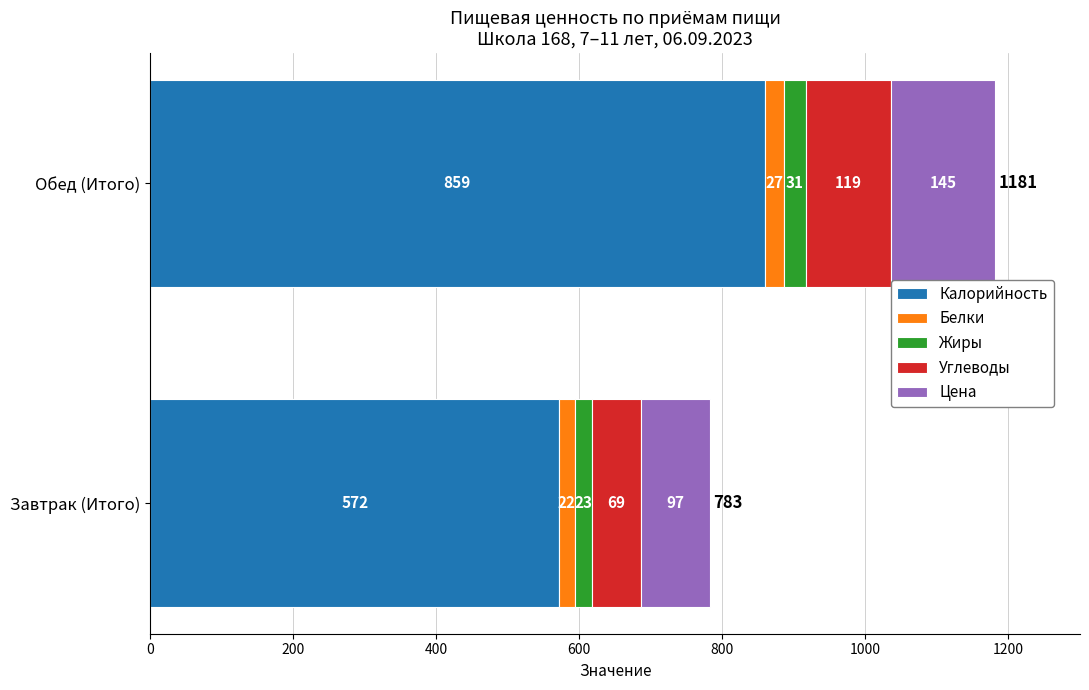

What is the total value across all series at Обед (Итого)?

1181.0